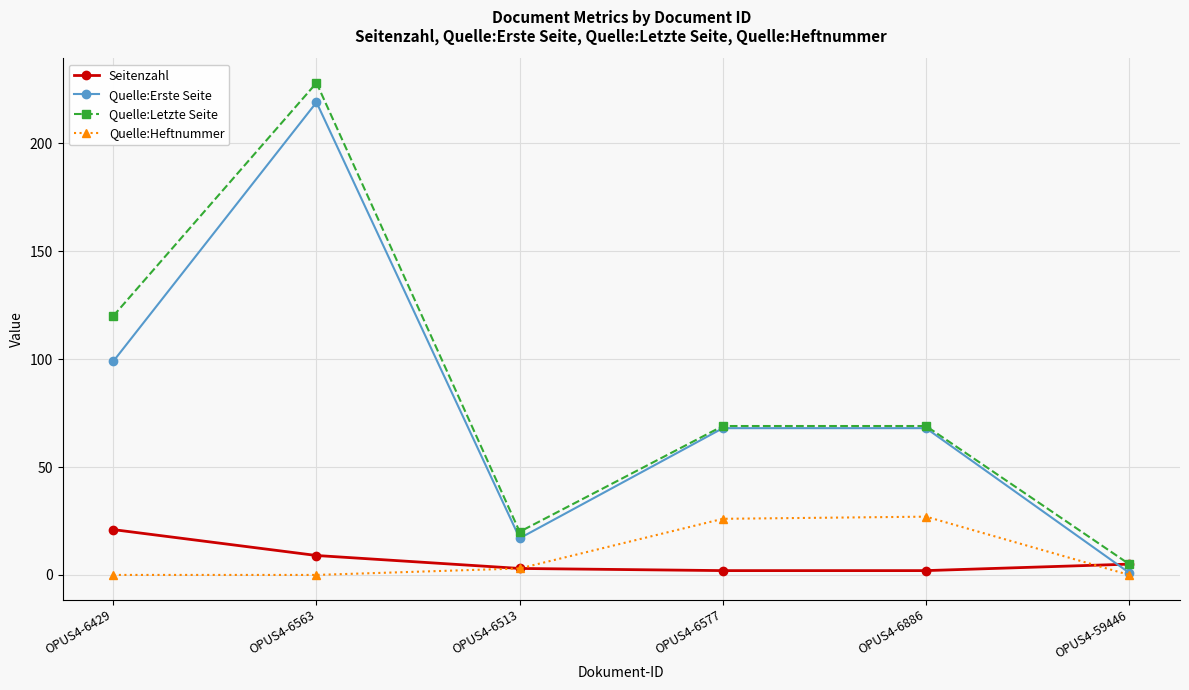

Does the chart display data point markers on the line(s)?

Yes